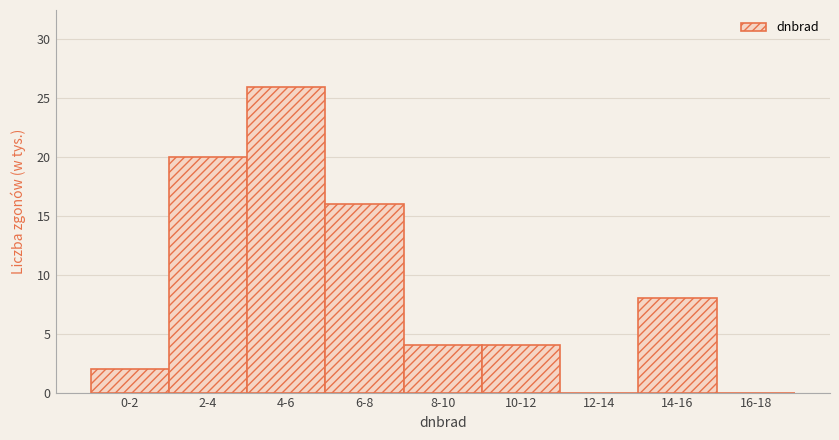

Reading right to left, what are all the values shown in this chart?

16-18=0	14-16=8	12-14=0	10-12=4	8-10=4	6-8=16	4-6=26	2-4=20	0-2=2